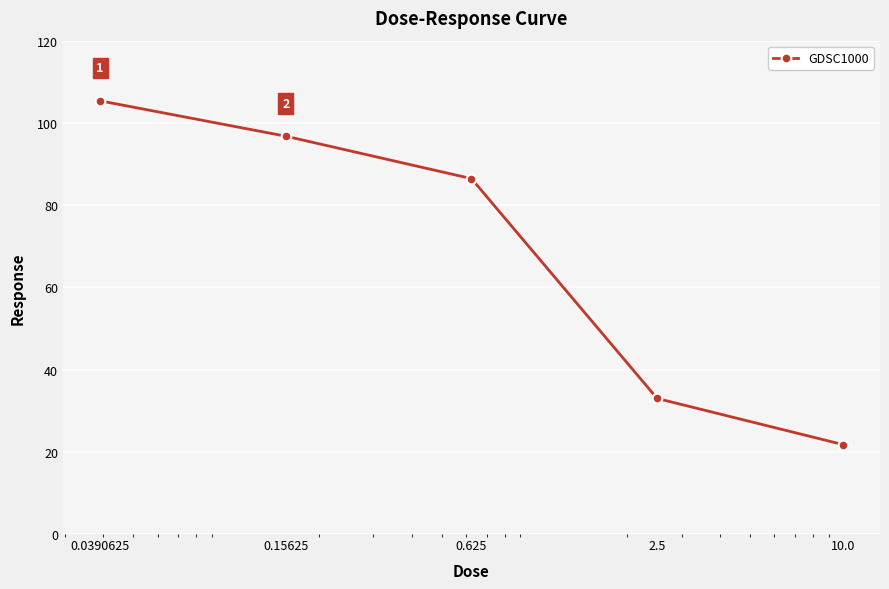

True or false: there are more than 2 points higher than both neighbors.

False